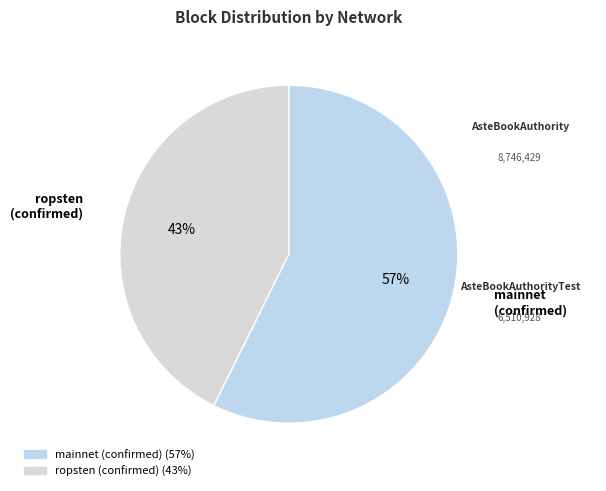

Combined, do ropsten (confirmed) and mainnet (confirmed) account for over 50%?

Yes